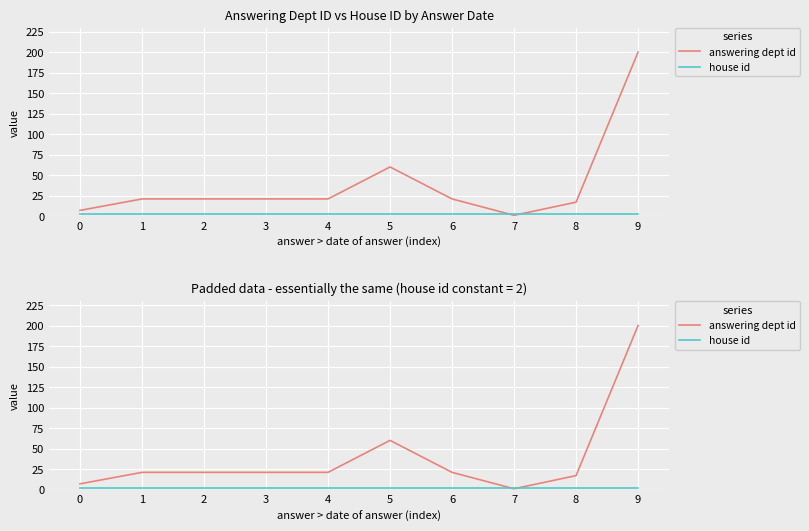

True or false: house id has a value of 2 at 3.

True